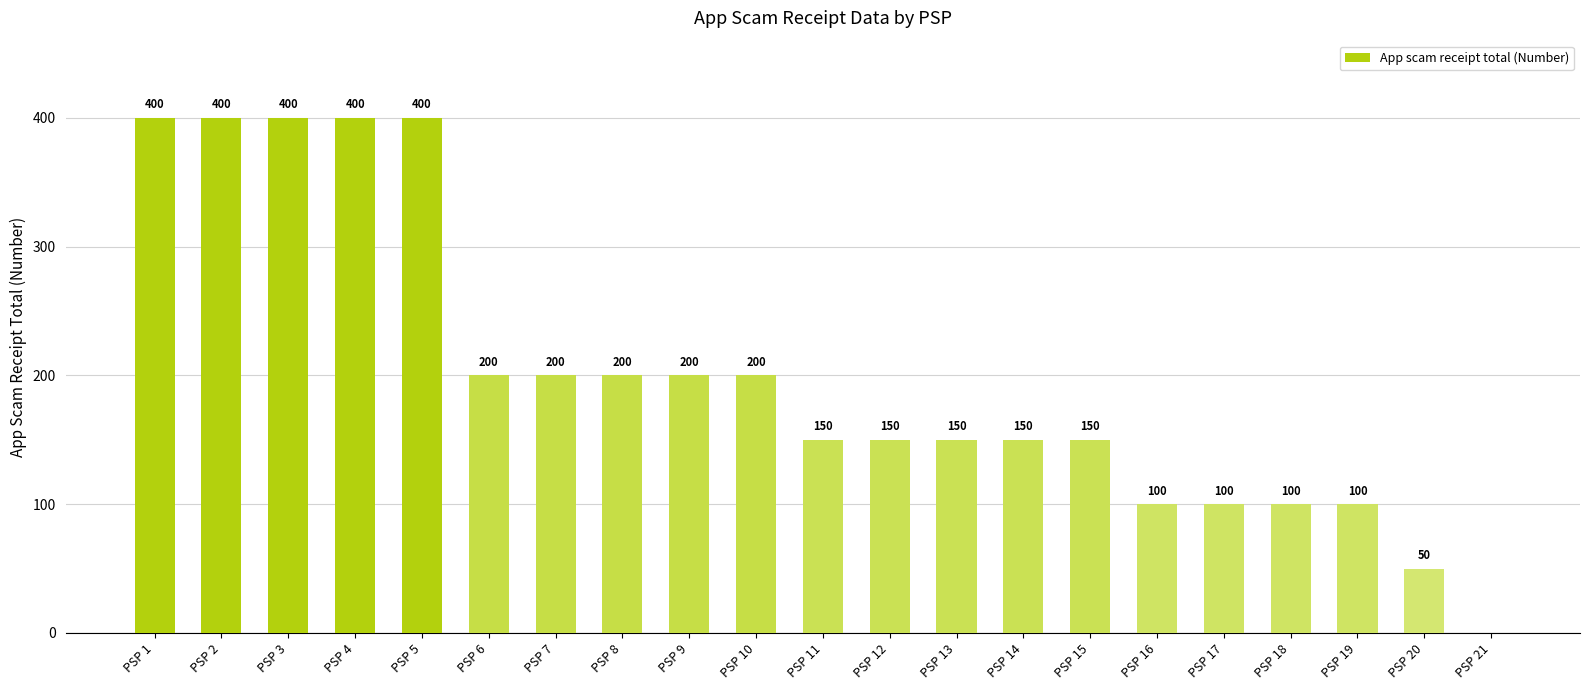

Are the bars horizontal?

No